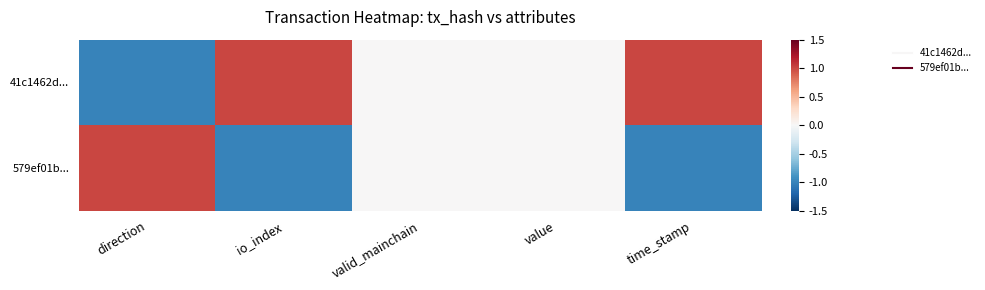

How many series are shown in this chart?

2